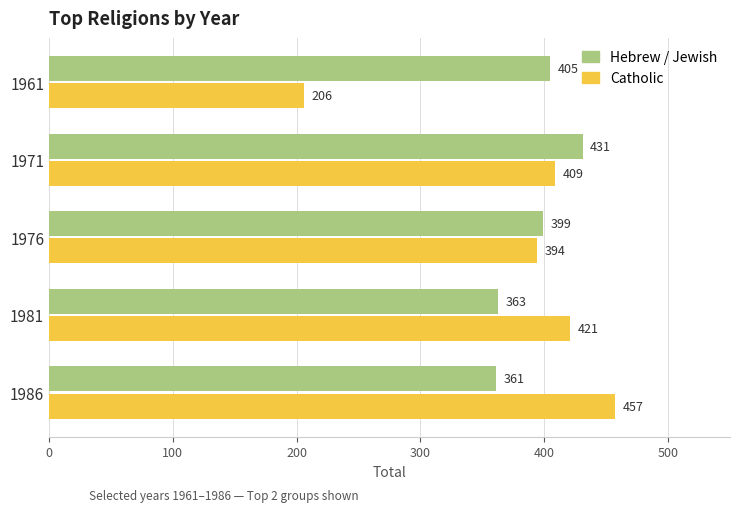

Is it true that Catholic equals 160 at 1976?

False